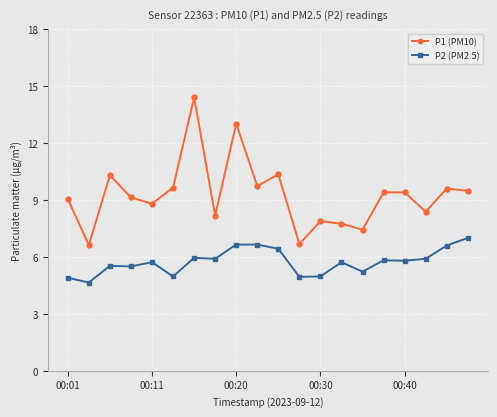

What is the maximum value for P2 (PM2.5)?

7.0